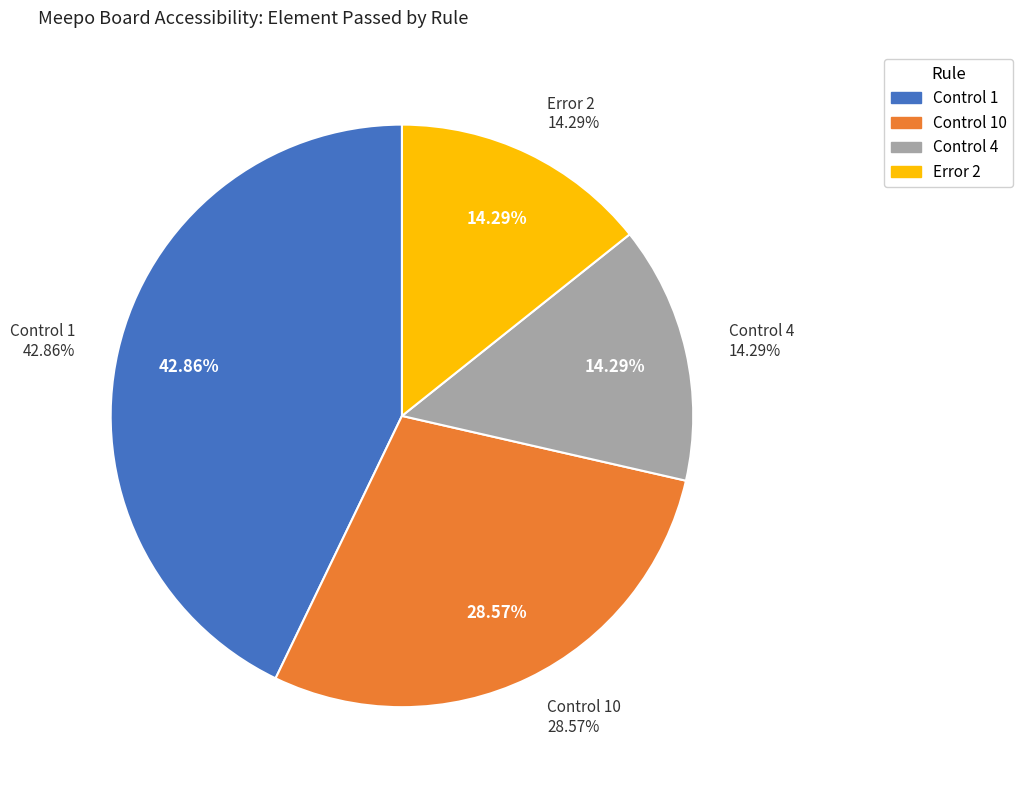

To the nearest percent, what is the combined percentage of Control 10 and Control 1?

71%